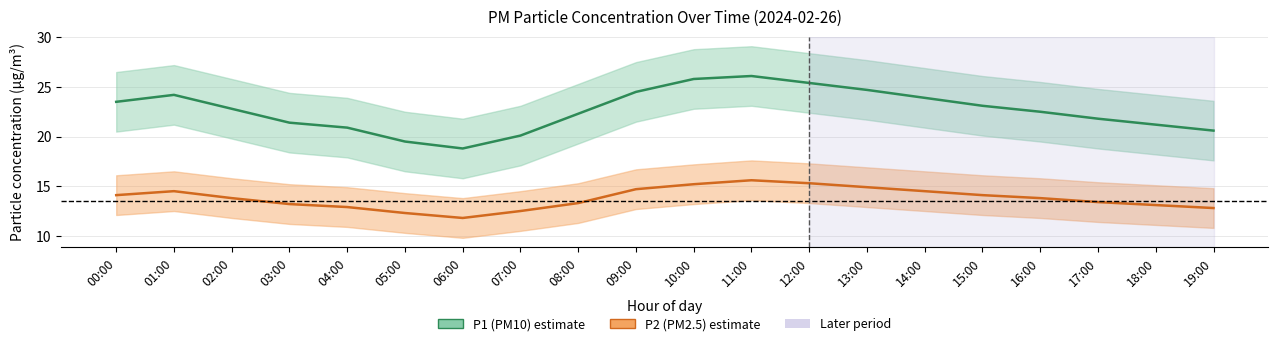

Reading right to left, what are all the values shown in this chart?

P1 mean: 20.6	21.2	21.8	22.5	23.1	23.9	24.7	25.4	26.1	25.8	24.5	22.3	20.1	18.8	19.5	20.9	21.4	22.8	24.2	23.5
P2 mean: 12.8	13.1	13.4	13.8	14.1	14.5	14.9	15.3	15.6	15.2	14.7	13.3	12.5	11.8	12.3	12.9	13.2	13.8	14.5	14.1